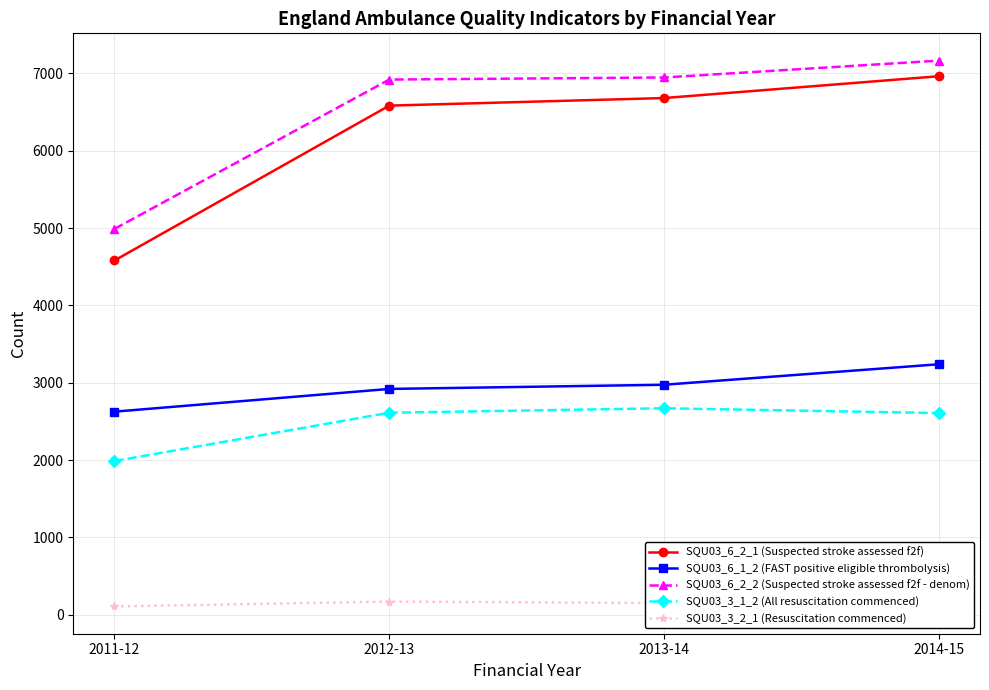

The value of SQU03_6_2_2 (Suspected stroke assessed f2f - denom) at 2012-13 is 6921. True or false?

True